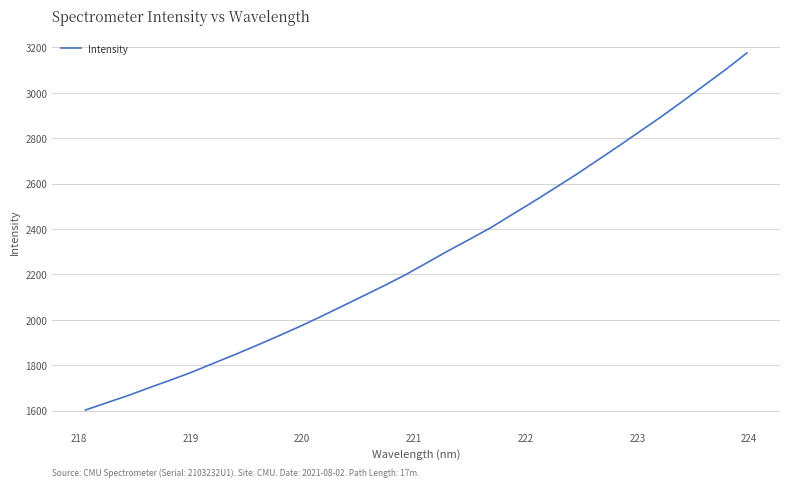

What is the maximum value shown in the chart?

3175.7